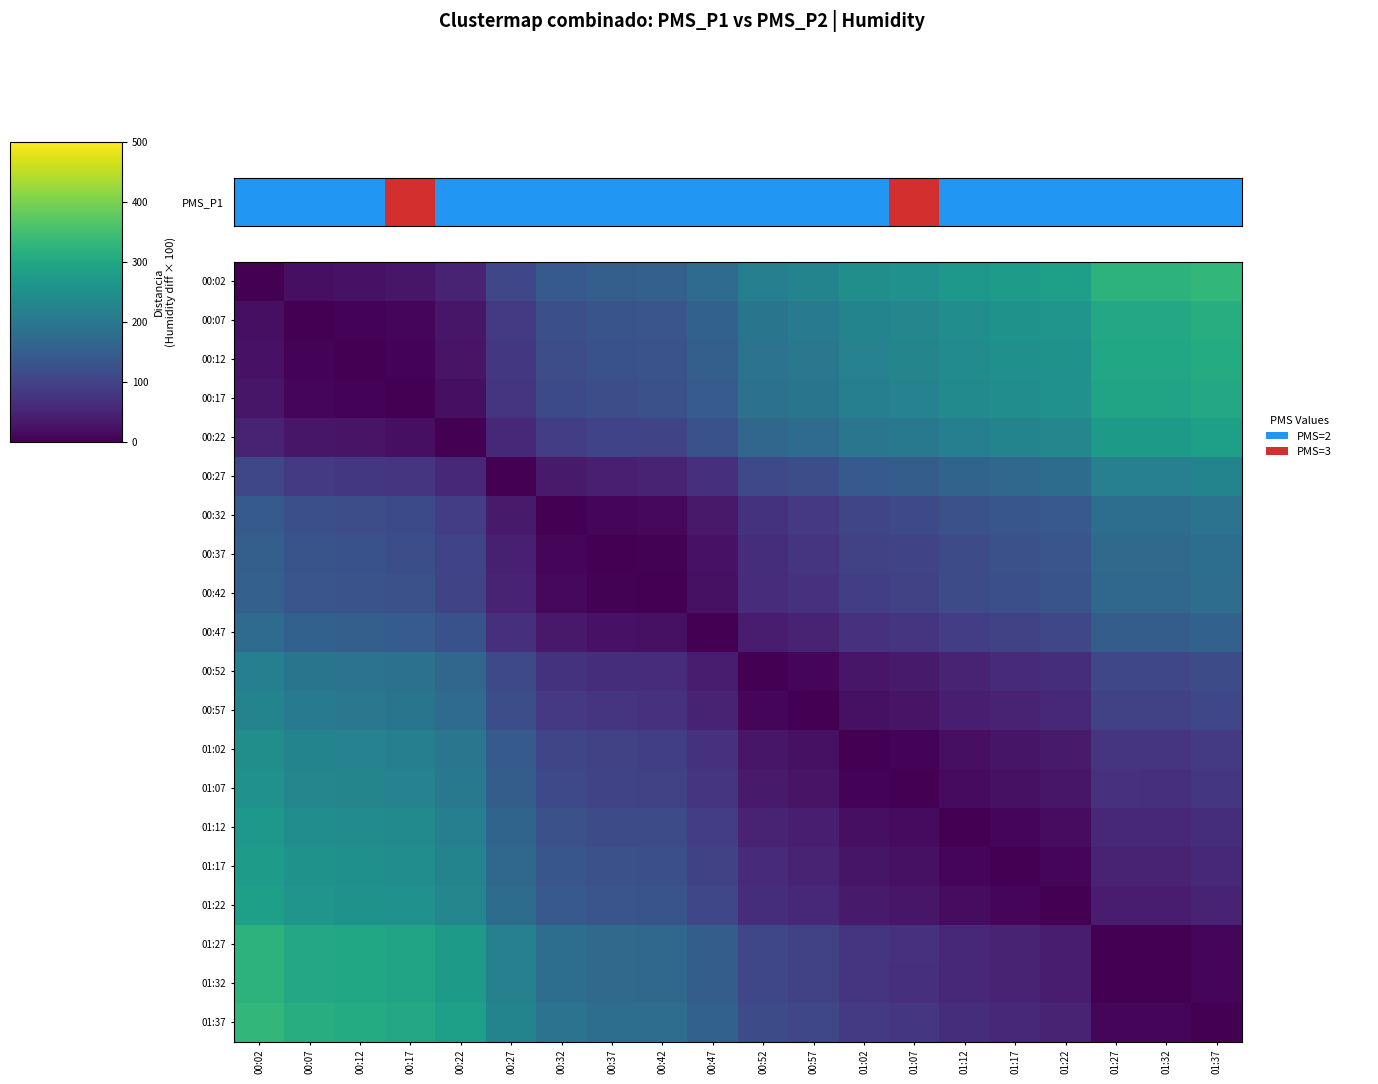

Which series has the widest spread of values?

row_0